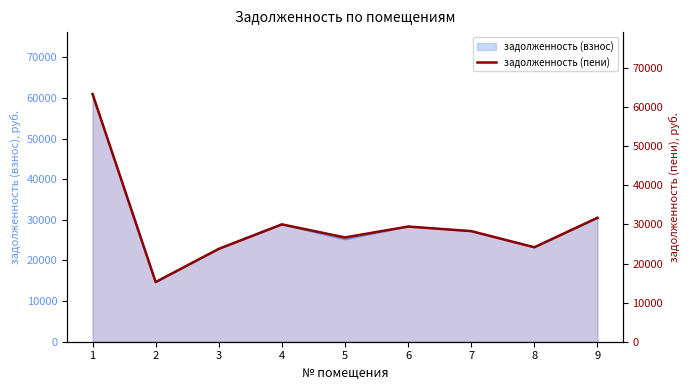

What is the average value?

30308.5